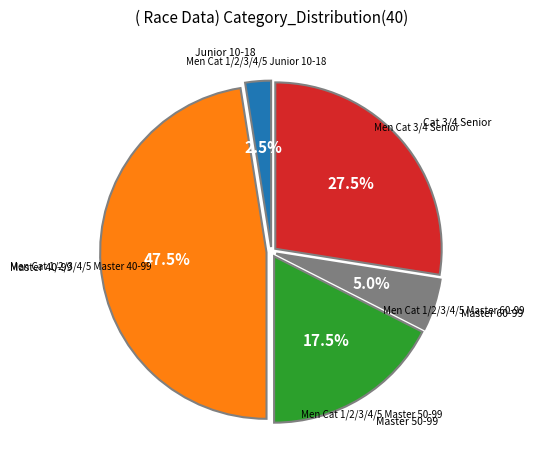

Is there a majority slice in this chart?

No